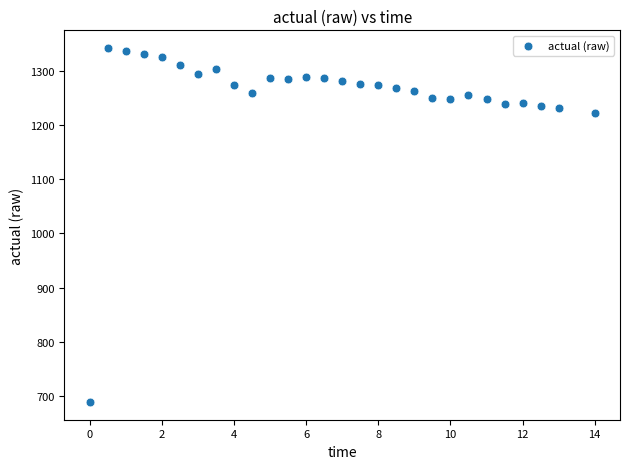

What Y value in the scatter plot is closest to 1015?

1221.9